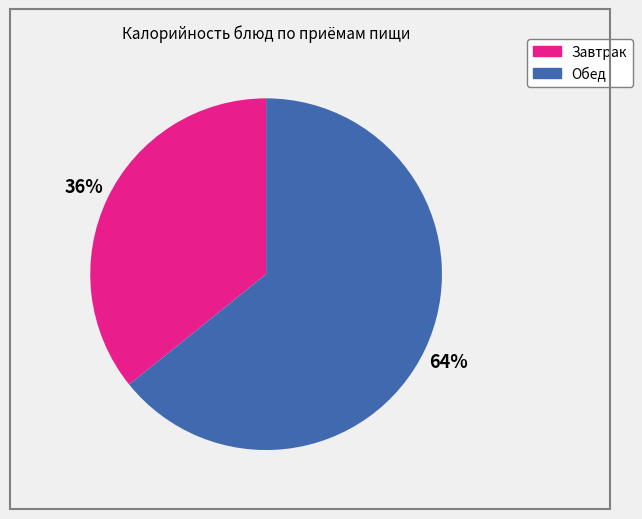

To the nearest percent, what is the difference between the largest and smallest slice percentages?

28%